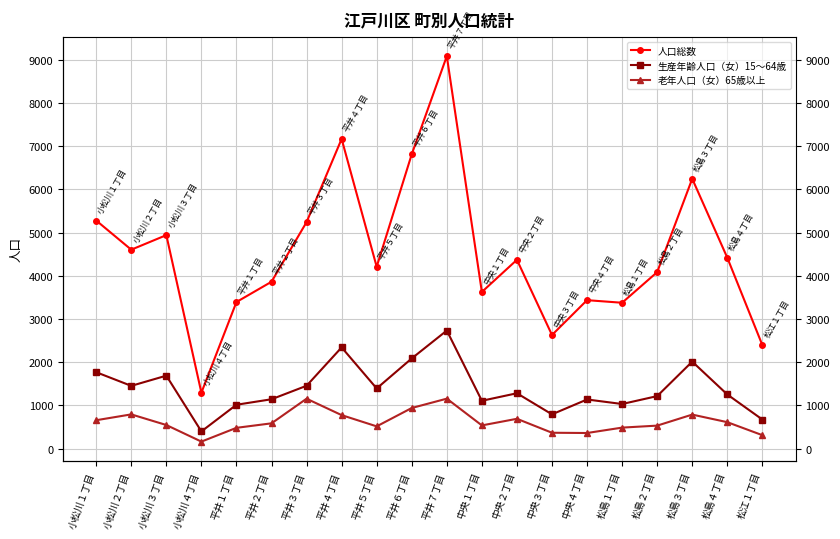

What is the sum of the 生産年齢人口（女）15～64歳 values at 松島４丁目 and 平井３丁目?

2707